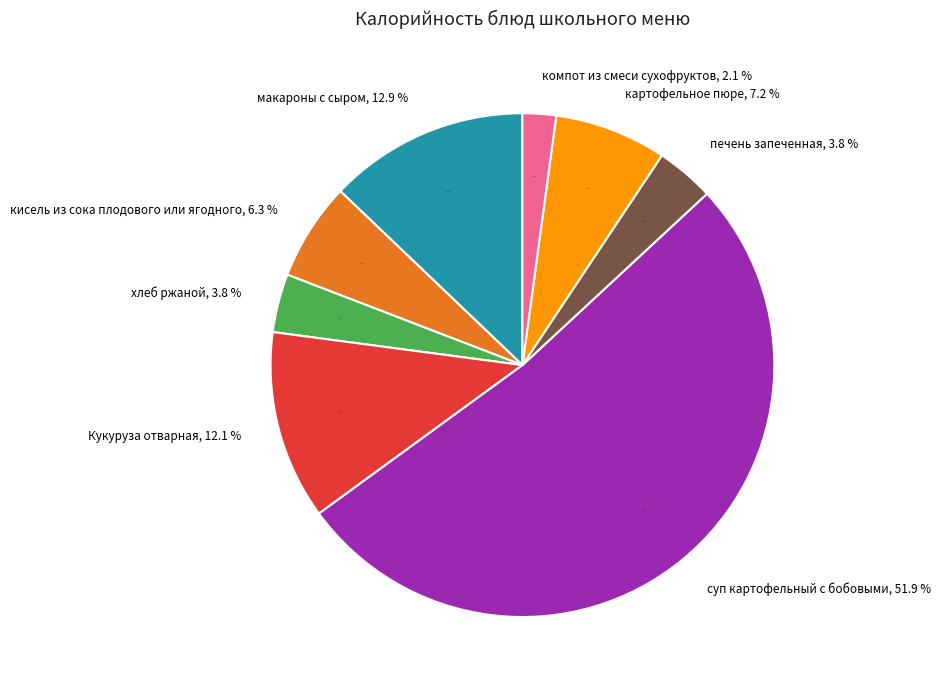

How many segments does this pie chart have?

8